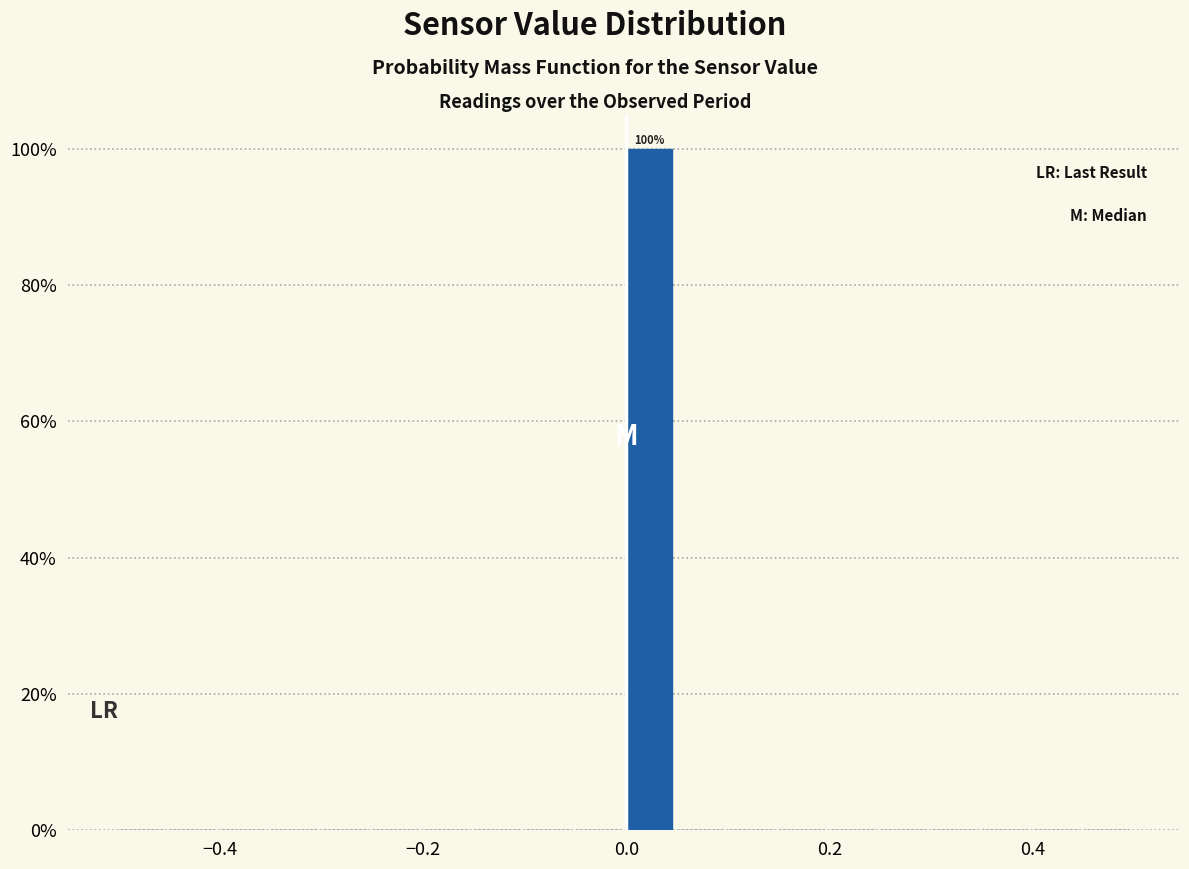

Read against the x-axis, roughly where is the centre of the tallest bar?

0.02